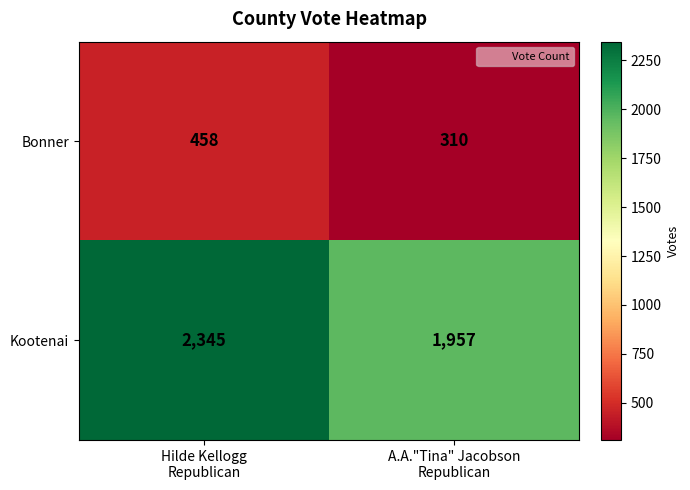

List the series in order of their overall mean, highest first.

Kootenai, Bonner